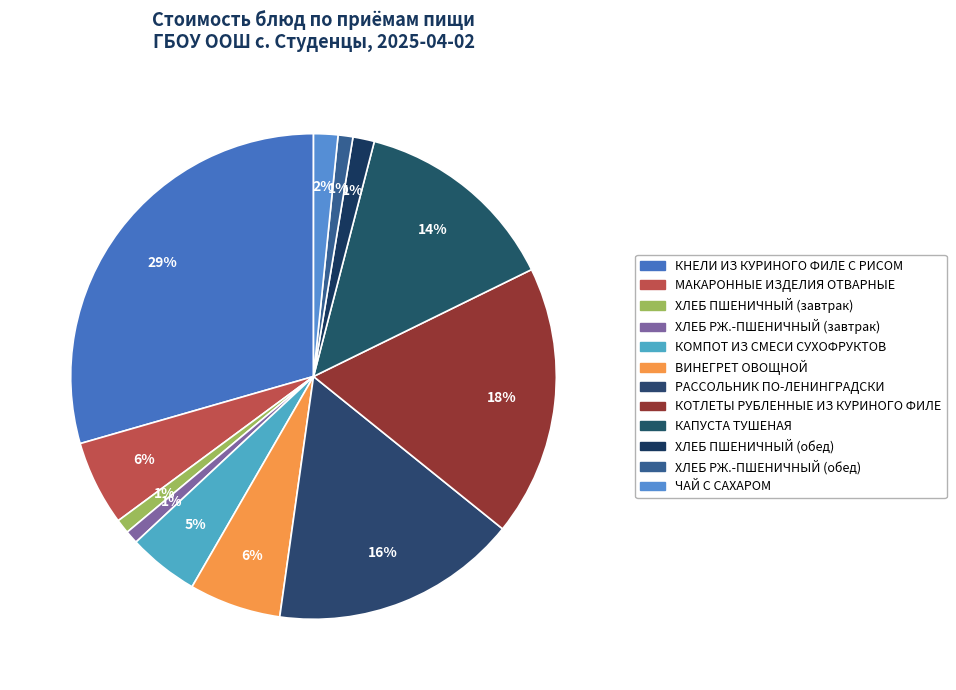

Does any single category account for the majority?

No